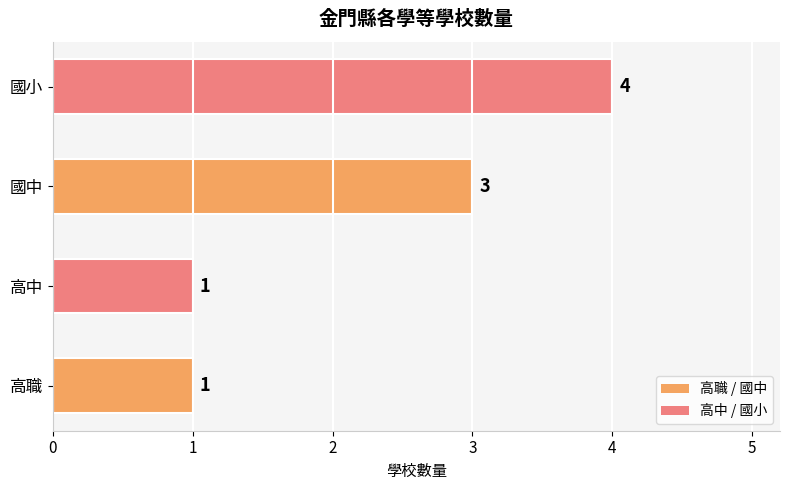

What is the difference between the maximum and minimum values?

3